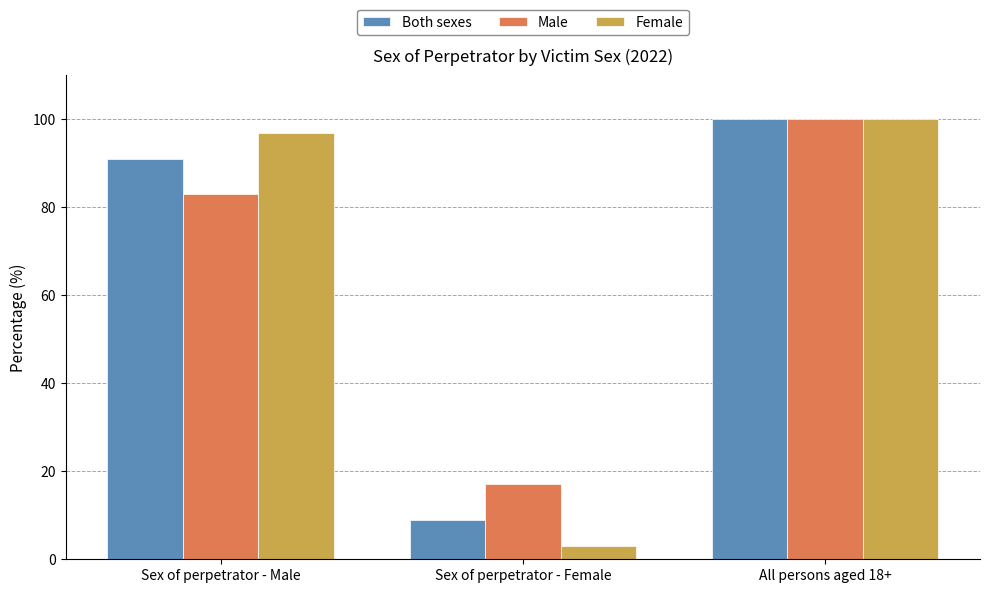

What is the label of the 3rd bar from the right?

Sex of perpetrator - Male